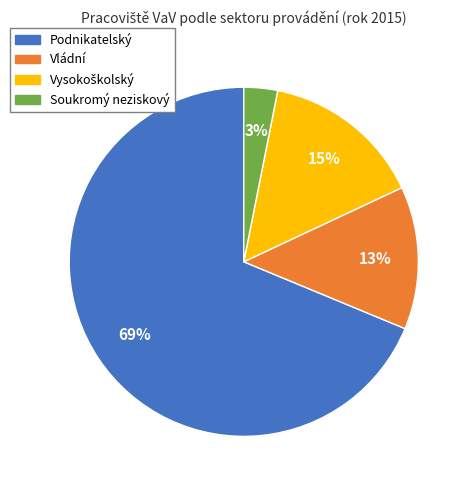

Which has a higher value, Soukromý neziskový or Podnikatelský?

Podnikatelský